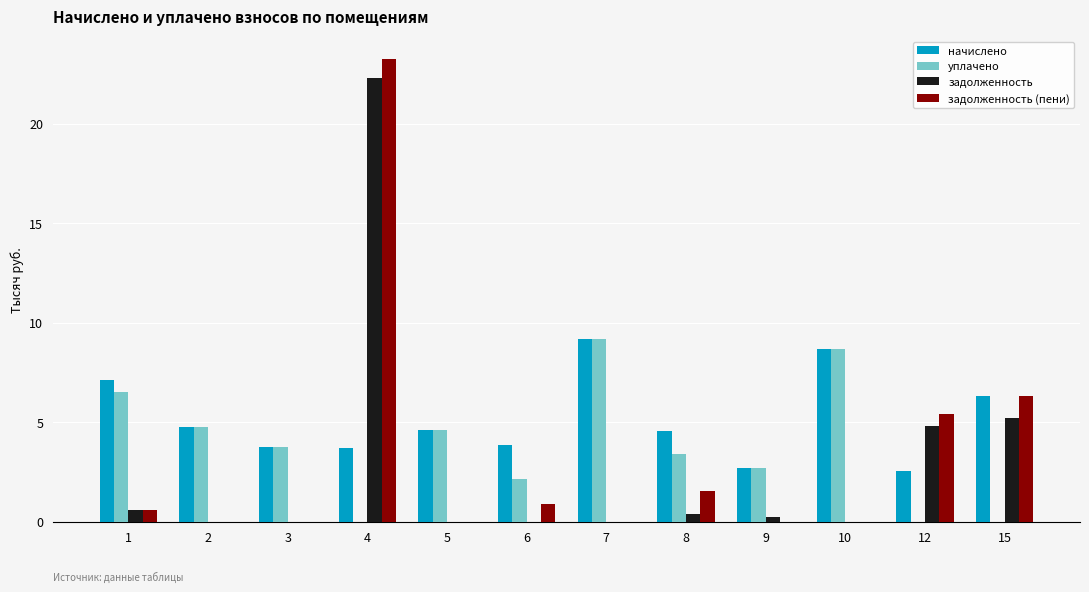

Is it true that задолженность equals 0.0 at 2?

True